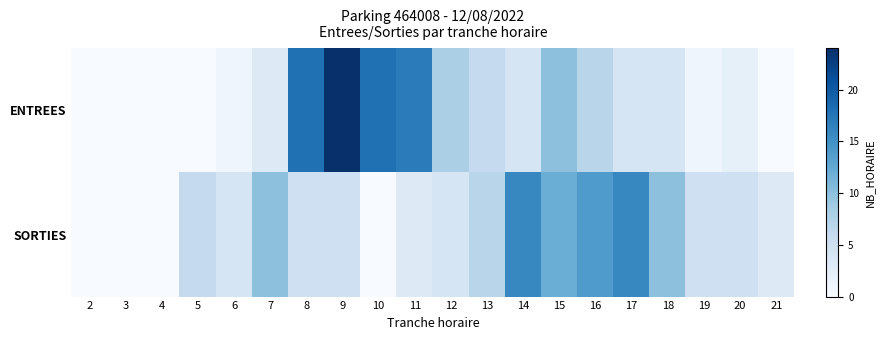

Reading left to right, extract all data points from this chart.

ENTREES: 2=0	3=0	4=0	5=0	6=1	7=3	8=18	9=24	10=18	11=17	12=8	13=6	14=4	15=10	16=7	17=4	18=4	19=1	20=2	21=0
SORTIES: 2=0	3=0	4=0	5=6	6=4	7=10	8=5	9=5	10=0	11=3	12=4	13=7	14=16	15=12	16=14	17=16	18=10	19=5	20=5	21=3